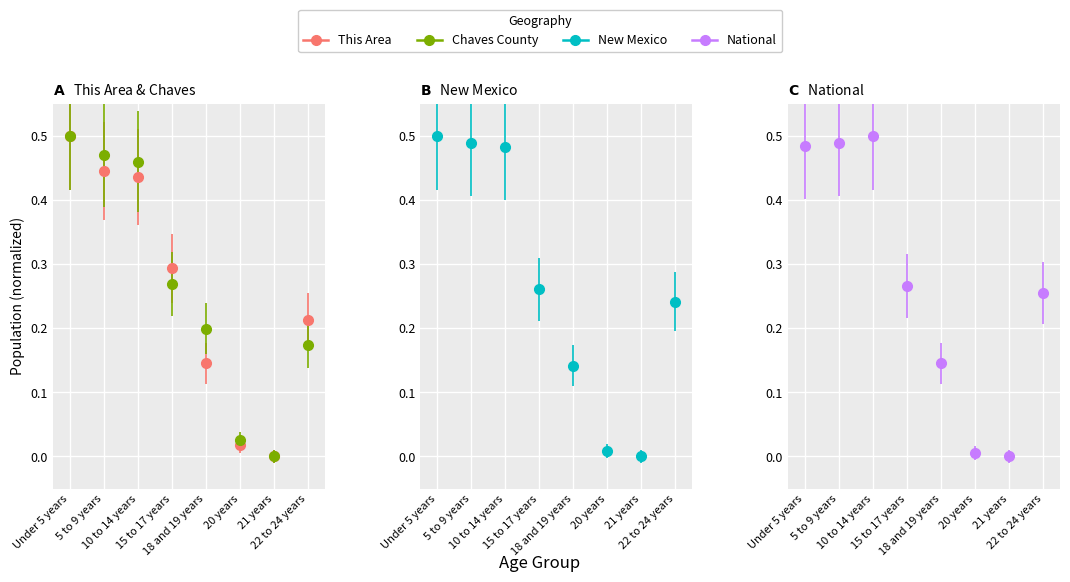

The Chaves County series shows 0.5 at Under 5 years. True or false?

True